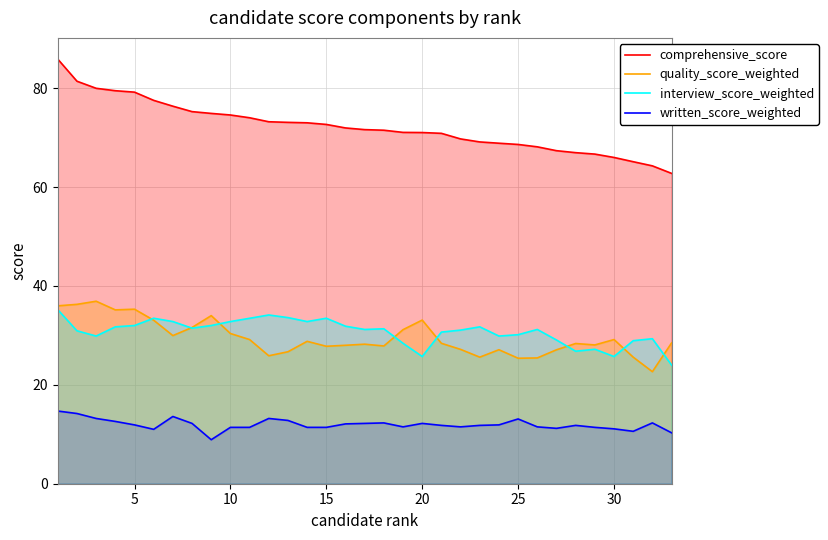

Count the number of categories in the chart.

33